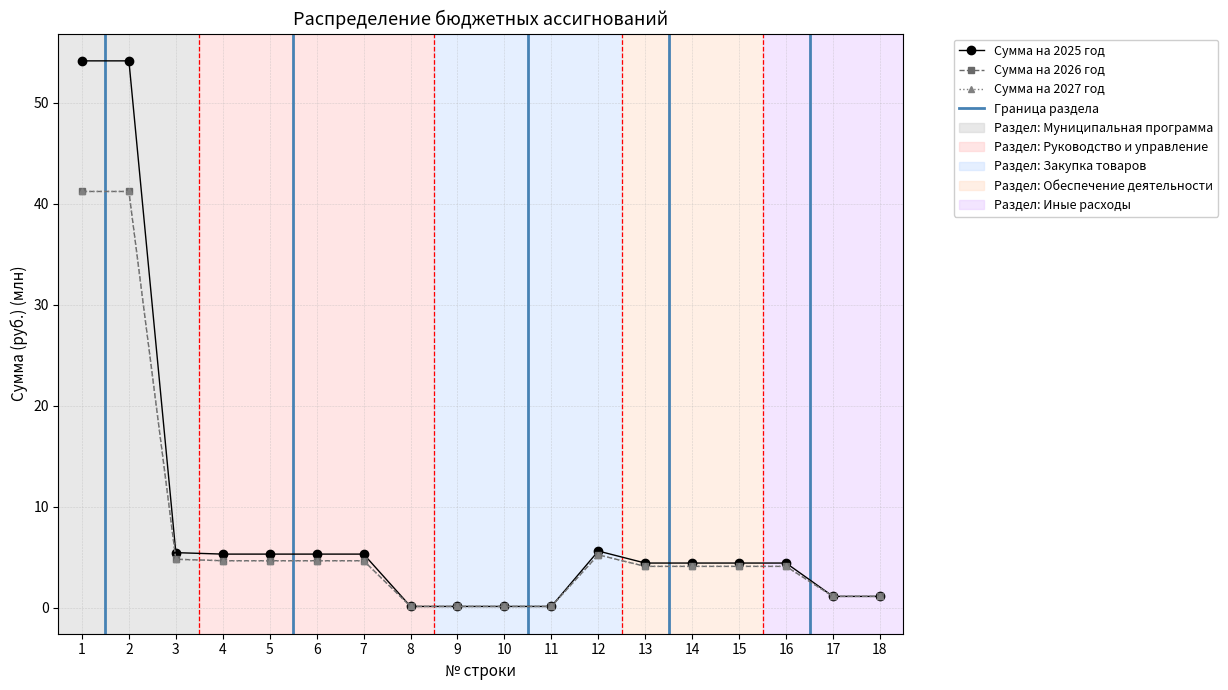

At which label does Сумма на 2025 год first exceed 4?

1